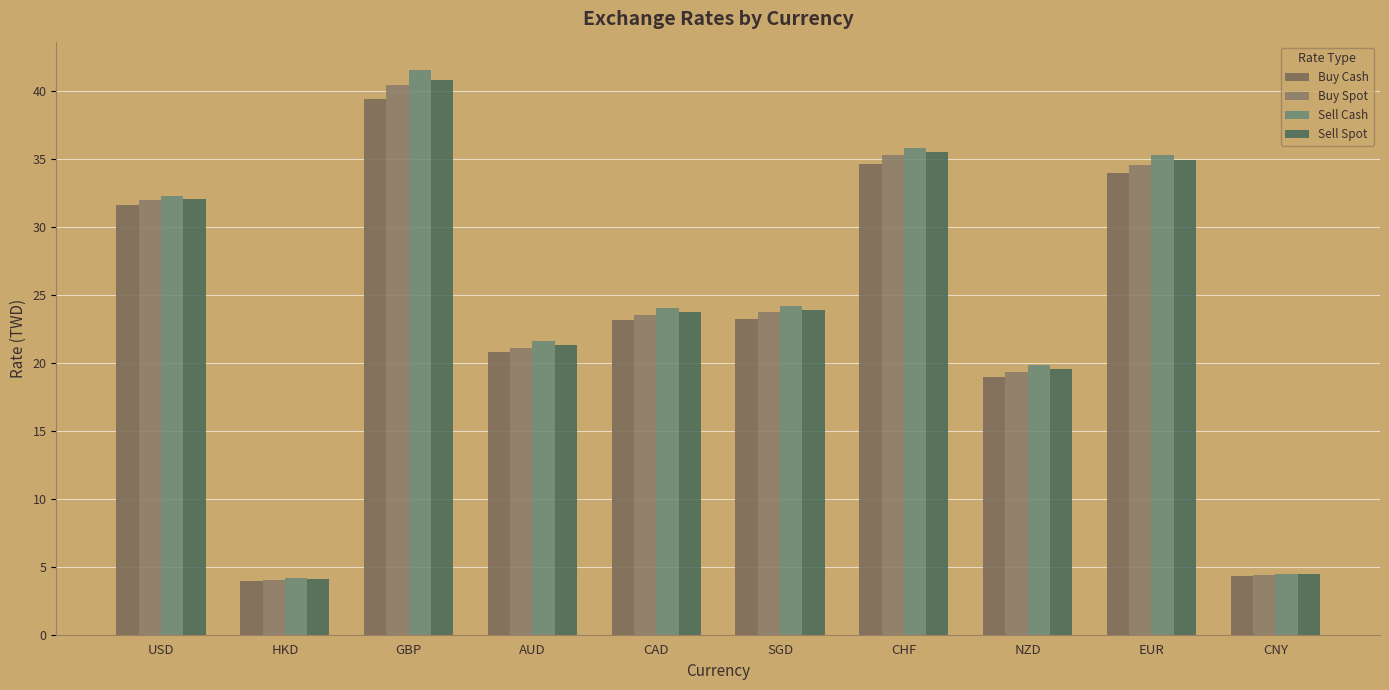

Read the Buy Cash value at NZD.

19.0